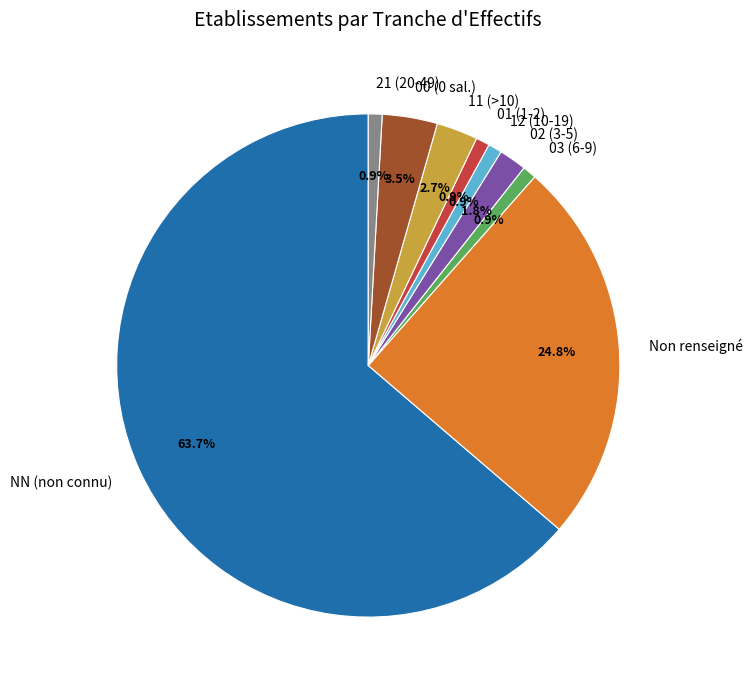

Which has a higher value, 00 (0 sal.) or 11 (>10)?

00 (0 sal.)